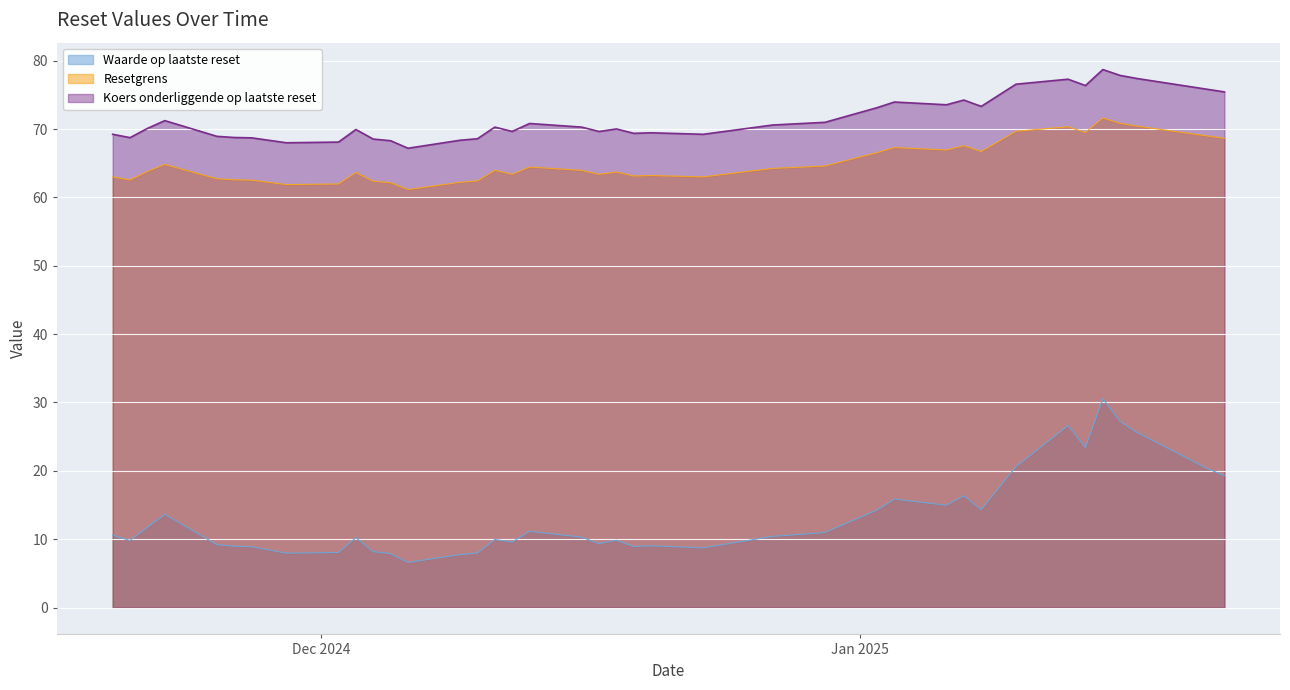

Rank the categories by Waarde op laatste reset value from highest to lowest.

2025-01-15, 2025-01-16, 2025-01-13, 2025-01-17, 2025-01-14, 2025-01-10, 2025-01-21, 2025-01-22, 2025-01-07, 2025-01-03, 2025-01-06, 2025-01-08, 2025-01-02, 2024-11-22, 2024-11-21, 2024-12-13, 2024-12-30, 2024-11-19, 2024-12-27, 2024-12-16, 2024-12-03, 2024-12-11, 2024-12-18, 2024-11-20, 2024-12-12, 2024-12-17, 2024-11-25, 2024-12-20, 2024-11-26, 2024-12-19, 2024-11-27, 2024-12-23, 2024-12-04, 2024-12-02, 2024-12-10, 2024-11-29, 2024-12-05, 2024-12-09, 2024-12-06